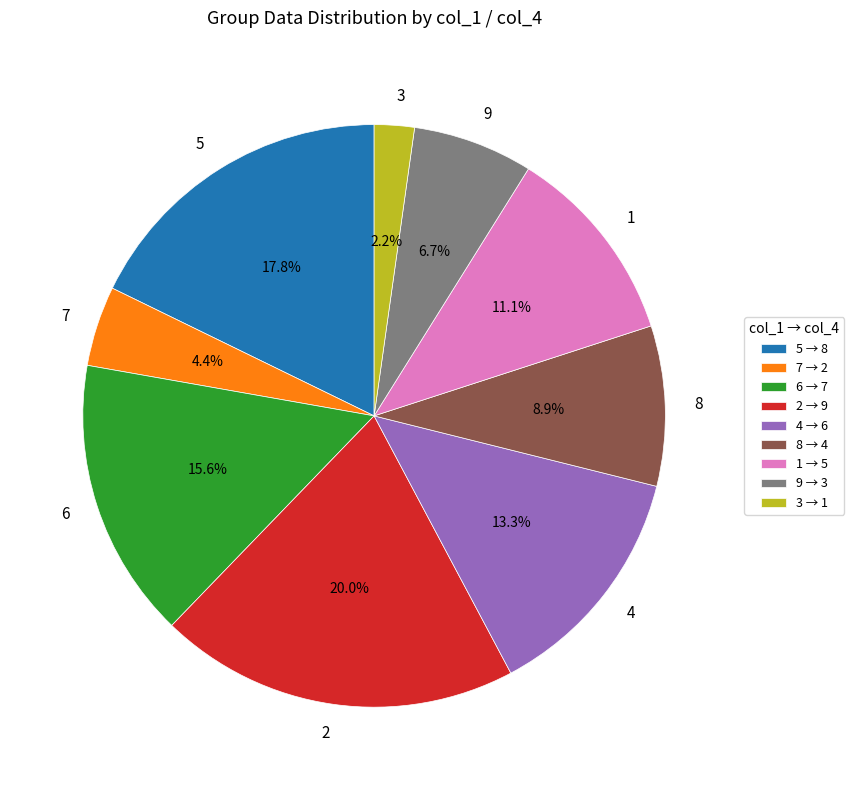

What is the largest slice in the pie chart?

2 → 9